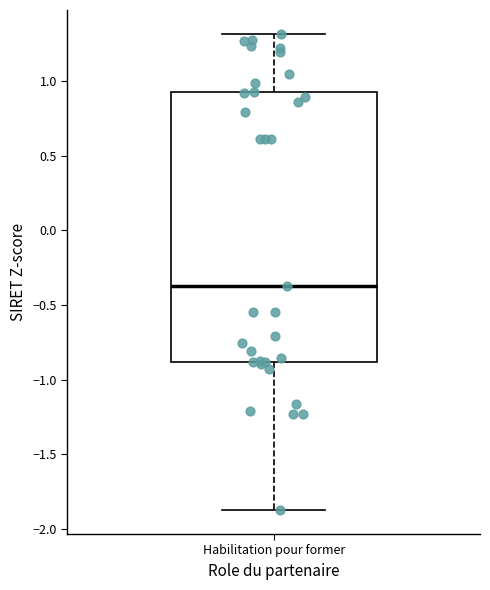

Read this box plot against the y-axis: the position of the median line, the range covered by the box, and the ends of both whiskers. The values are not printed on the chart, so give them approximately, as read against the axis.

median -0.35, box -0.90 to 0.90, whiskers -1.85 to 1.30